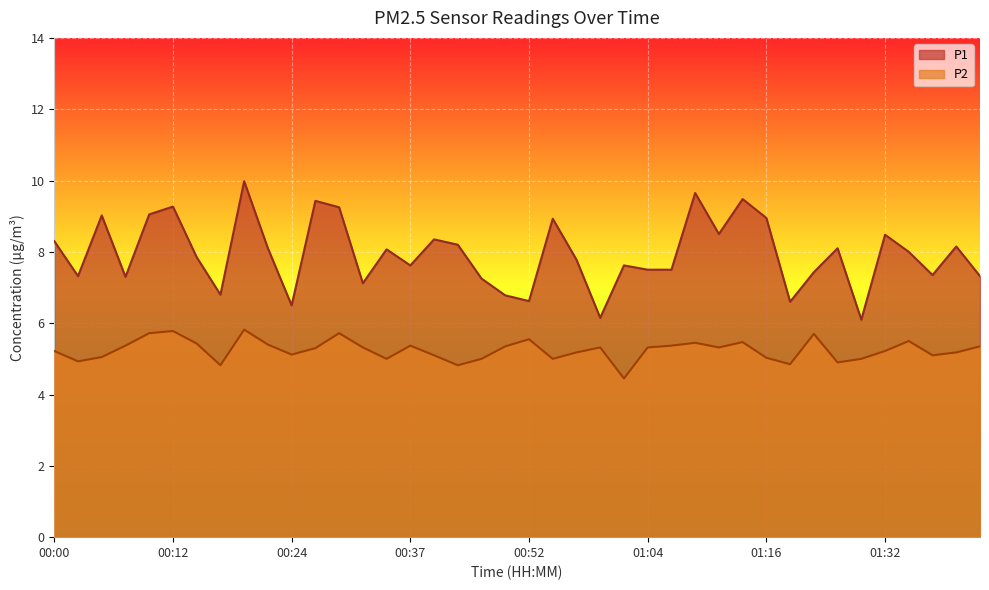

The P1 series shows 5.1 at 00:27. True or false?

False